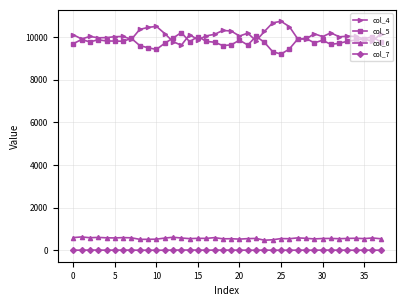

What is the average value of the col_7 series?

11